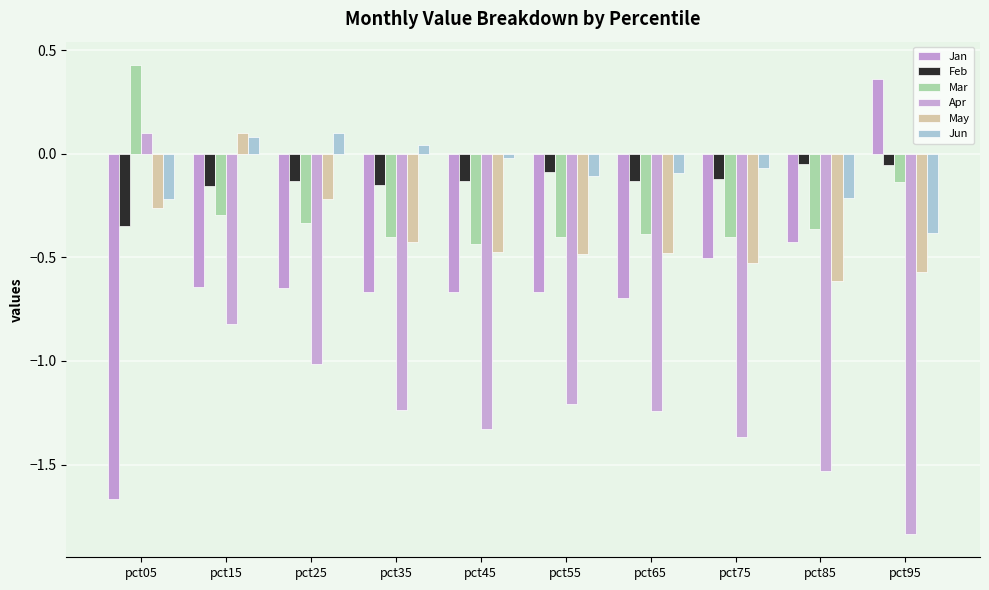

Which series has the largest total across all categories?

Jun